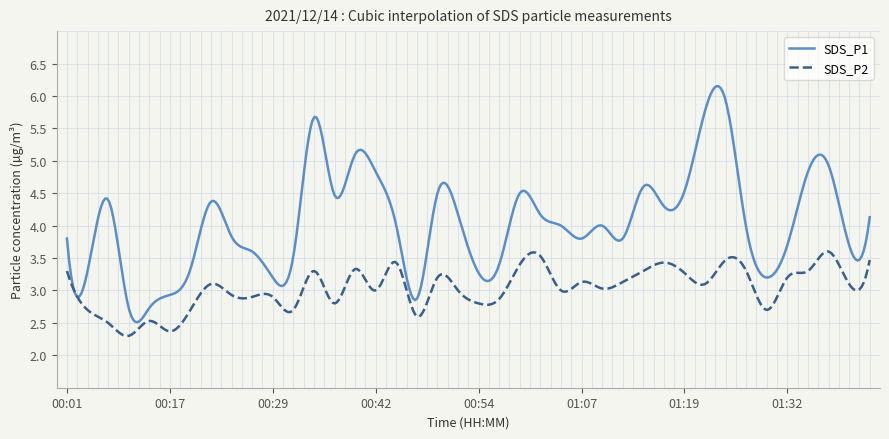

What is the smallest value displayed?

2.3